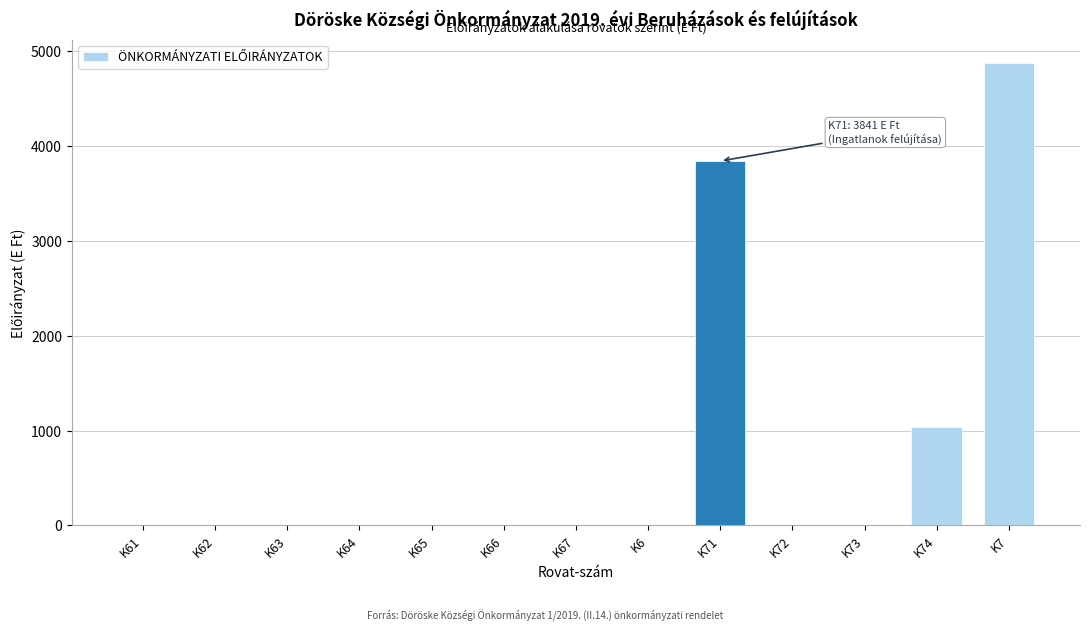

Reading right to left, extract all data points from this chart.

K7=4876	K74=1035	K73=0	K72=0	K71=3841	K6=0	K67=0	K66=0	K65=0	K64=0	K63=0	K62=0	K61=0